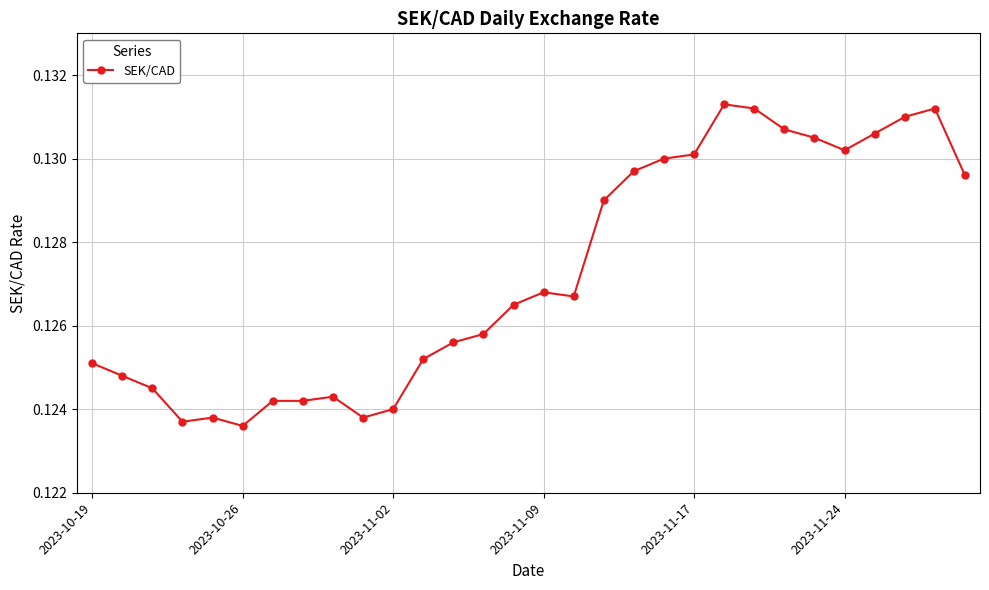

True or false: there are more than 2 points higher than both neighbors.

True